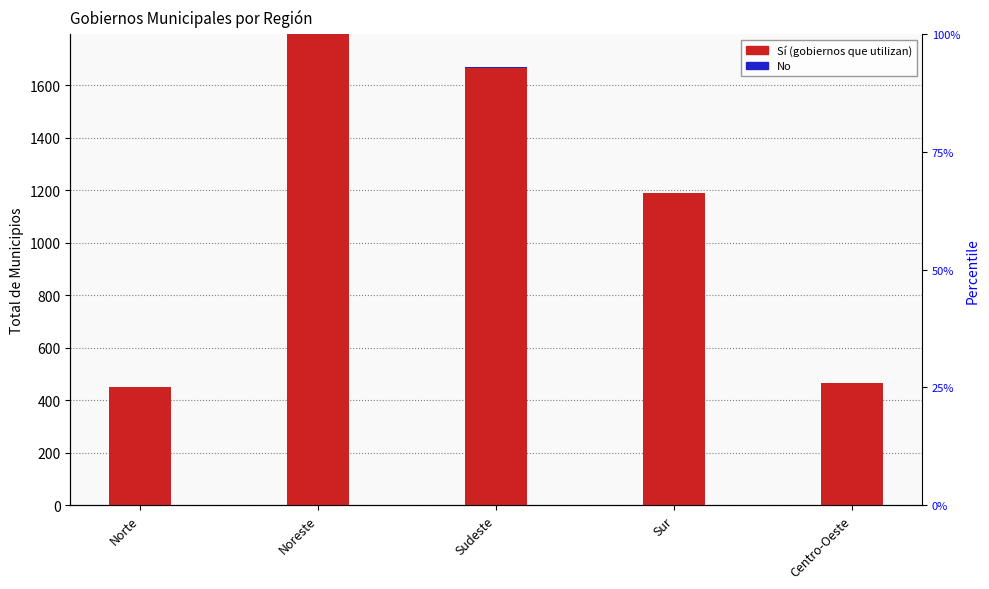

Which series changed the most between Norte and Sur?

Sí